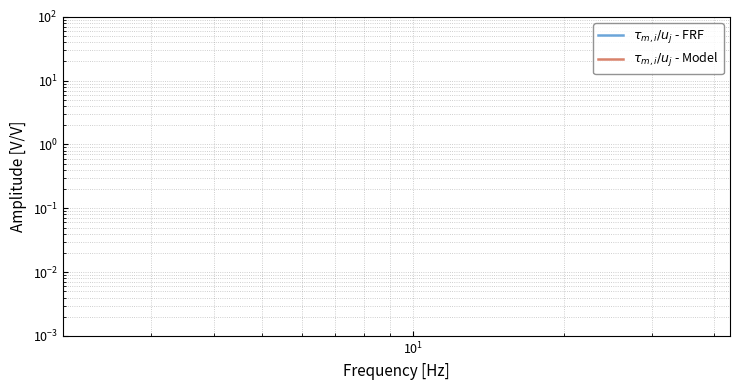

How many distinct data groups are displayed?

2